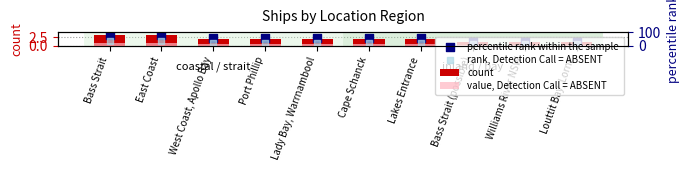

Which series reaches the maximum Y coordinate?

percentile rank within the sample